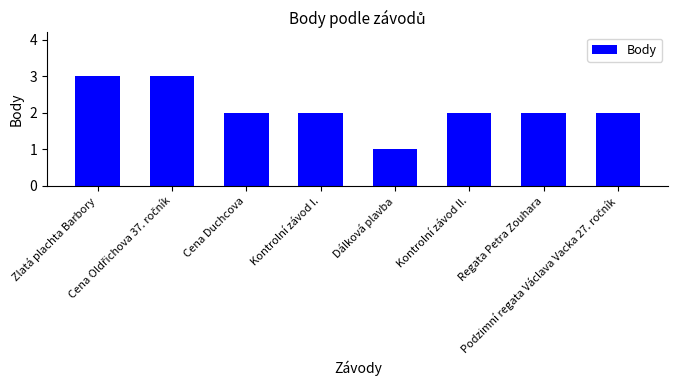

Reading left to right, transcribe all the data shown in this chart.

3	3	2	2	1	2	2	2